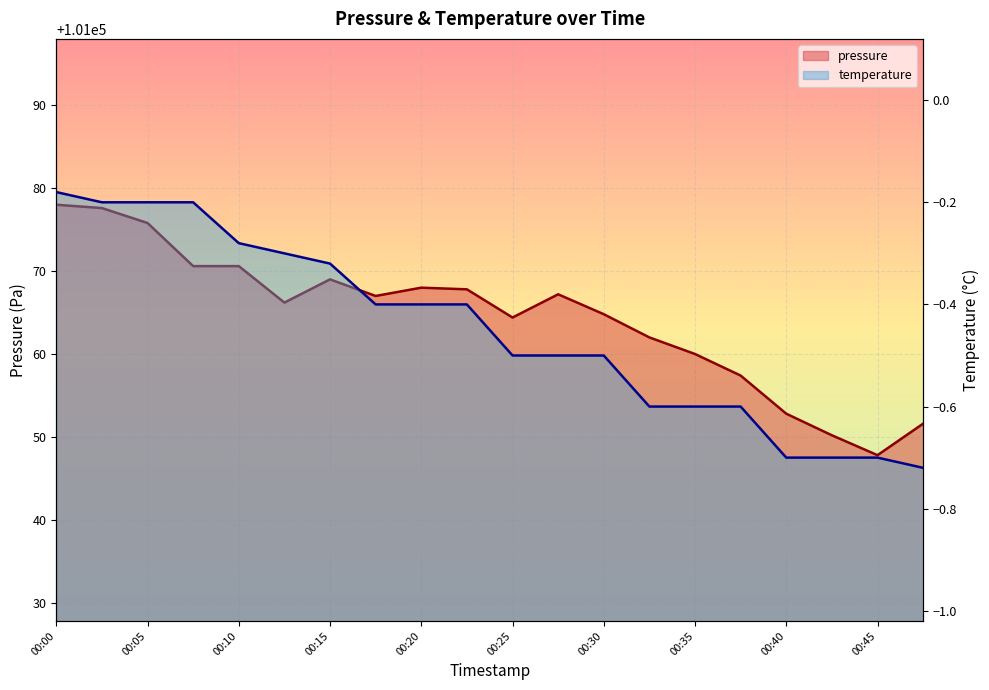

Rank the series by their maximum value, from lowest to highest.

temperature, pressure